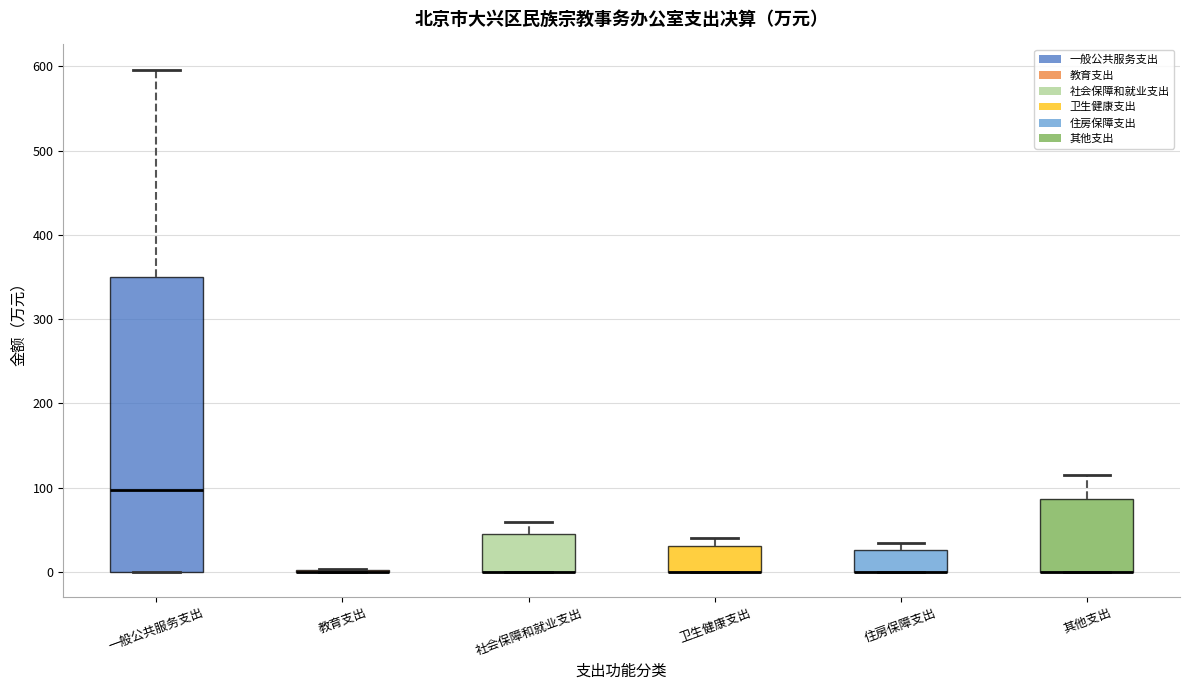

Reading left to right, transcribe this box plot: for each box, give where its median line is, the range the box spans, and where its two whiskers end, as read against the y-axis. The values are not printed on the chart, so give them approximately, as read against the axis.

一般公共服务支出: median 100, box 0 to 350, whiskers 0 to 600
教育支出: box collapsed to a line at 0, whiskers 0 to 0
社会保障和就业支出: median 0 (drawn on the box's lower edge), box 0 to 40, whiskers 0 to 60
卫生健康支出: median 0 (drawn on the box's lower edge), box 0 to 30, whiskers 0 to 40
住房保障支出: median 0 (drawn on the box's lower edge), box 0 to 30, whiskers 0 to 30 (just above the box's upper edge)
其他支出: median 0 (drawn on the box's lower edge), box 0 to 90, whiskers 0 to 110